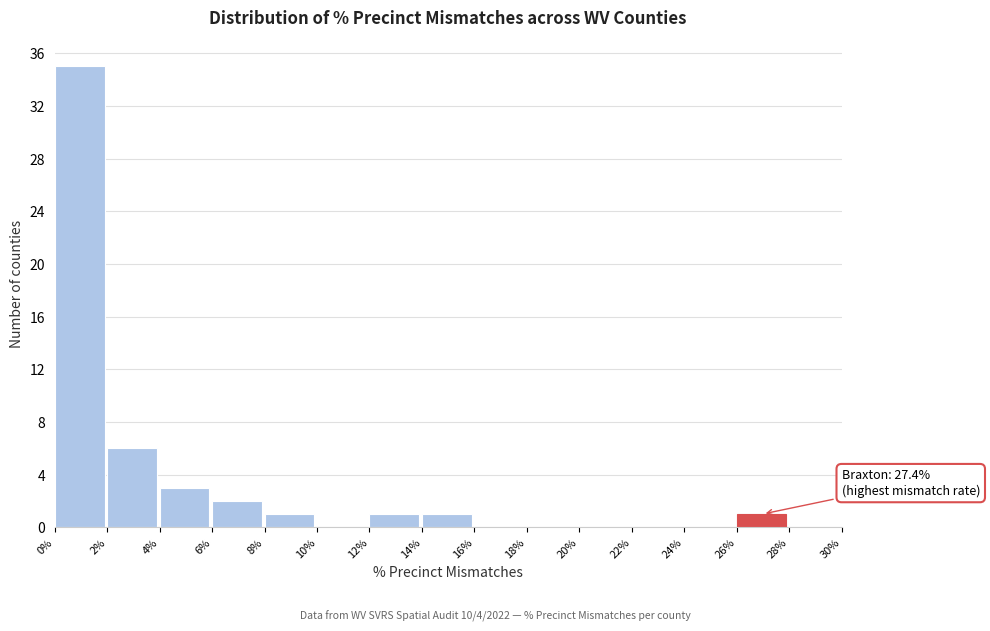

Reading left to right, what are all the values shown in this chart?

0%=35	2%=6	4%=3	6%=2	8%=1	10%=0	12%=1	14%=1	16%=0	18%=0	20%=0	22%=0	24%=0	26%=1	28%=0